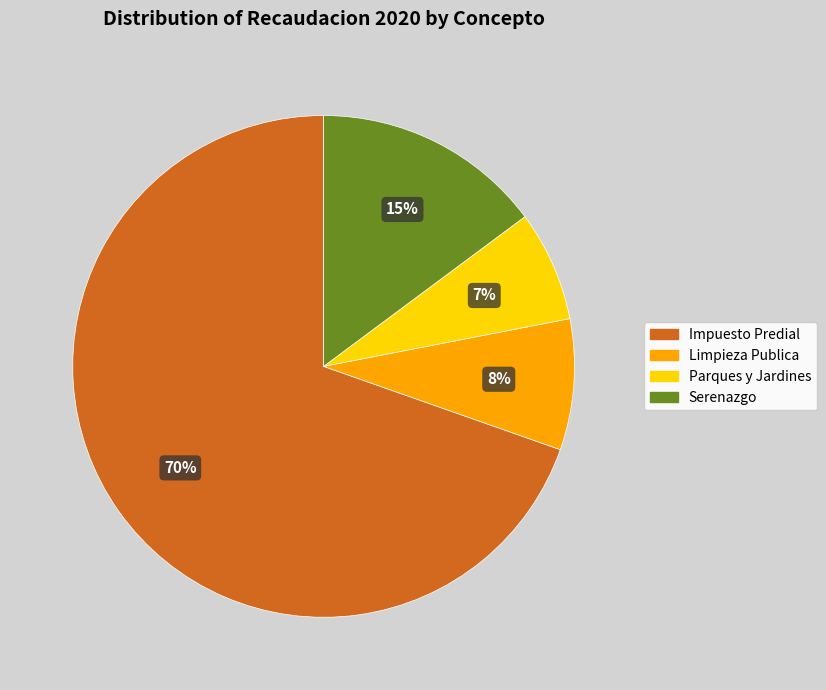

To the nearest percent, what percentage of the pie is Impuesto Predial?

70%